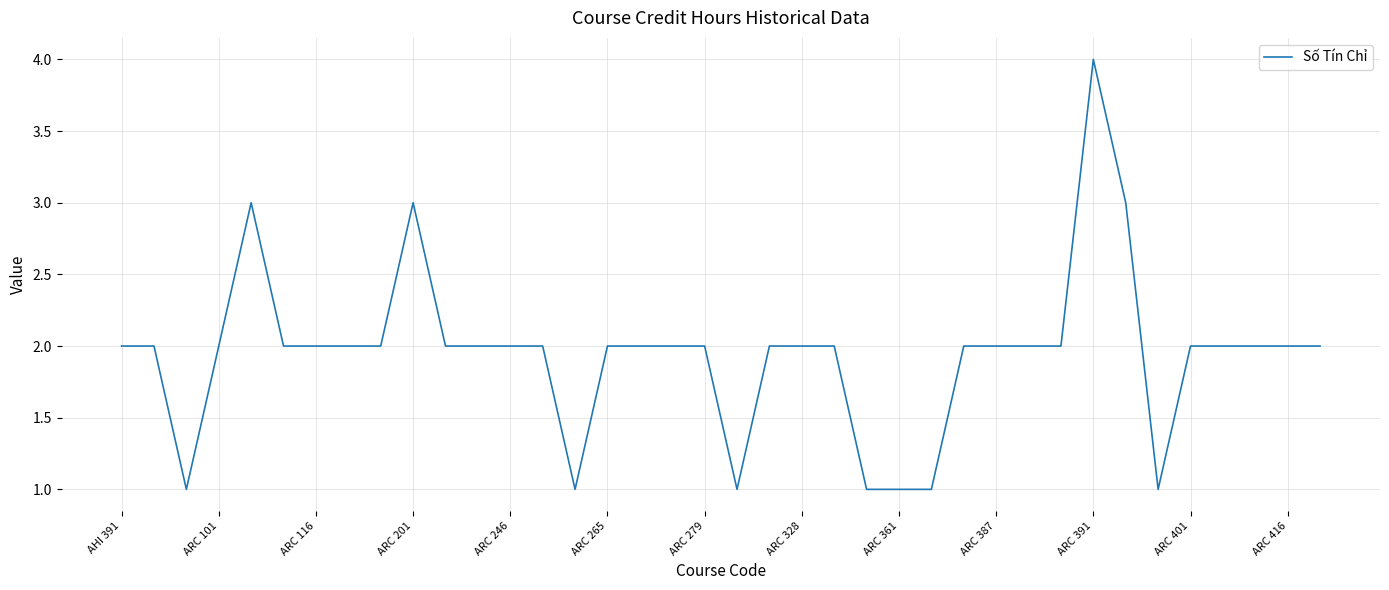

What is the difference between the maximum and minimum values?

3